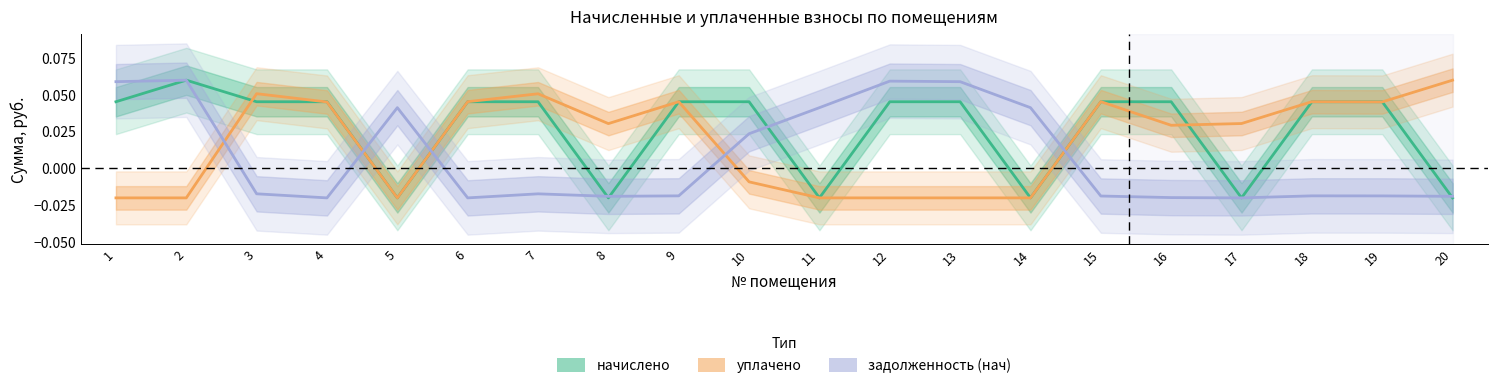

Reading left to right, extract all data points from this chart.

начислено: 1=0.0	2=0.1	3=0.0	4=0.0	5=-0.0	6=0.0	7=0.0	8=-0.0	9=0.0	10=0.0	11=-0.0	12=0.0	13=0.0	14=-0.0	15=0.0	16=0.0	17=-0.0	18=0.0	19=0.0	20=-0.0
уплачено: 1=-0.0	2=-0.0	3=0.1	4=0.0	5=-0.0	6=0.0	7=0.1	8=0.0	9=0.0	10=-0.0	11=-0.0	12=-0.0	13=-0.0	14=-0.0	15=0.0	16=0.0	17=0.0	18=0.0	19=0.0	20=0.1
задолженность (нач): 1=0.1	2=0.1	3=-0.0	4=-0.0	5=0.0	6=-0.0	7=-0.0	8=-0.0	9=-0.0	10=0.0	11=0.0	12=0.1	13=0.1	14=0.0	15=-0.0	16=-0.0	17=-0.0	18=-0.0	19=-0.0	20=-0.0